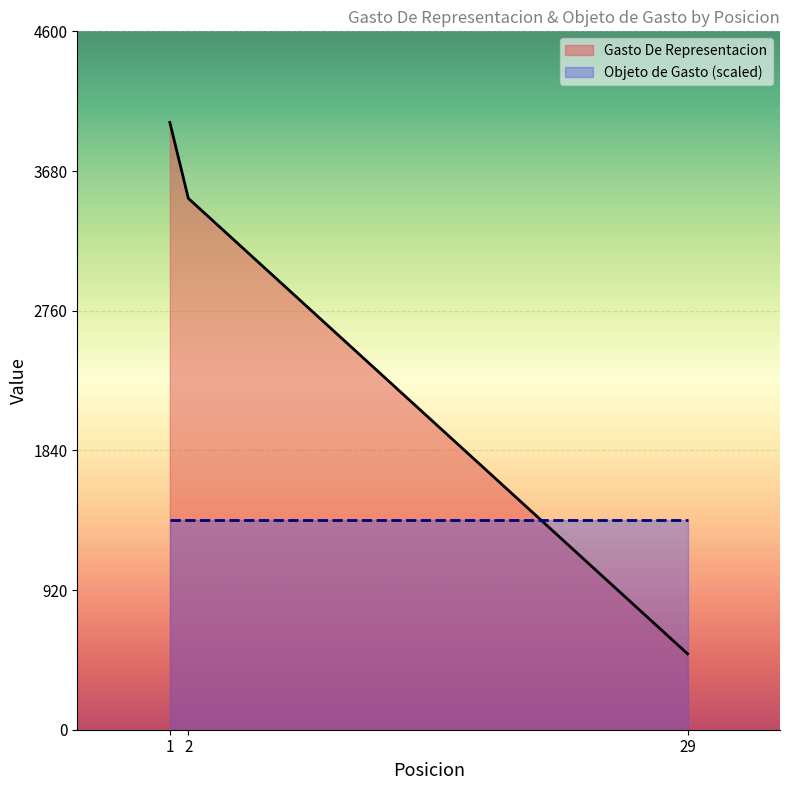

Read the value at 2, to the nearest 50.

3500